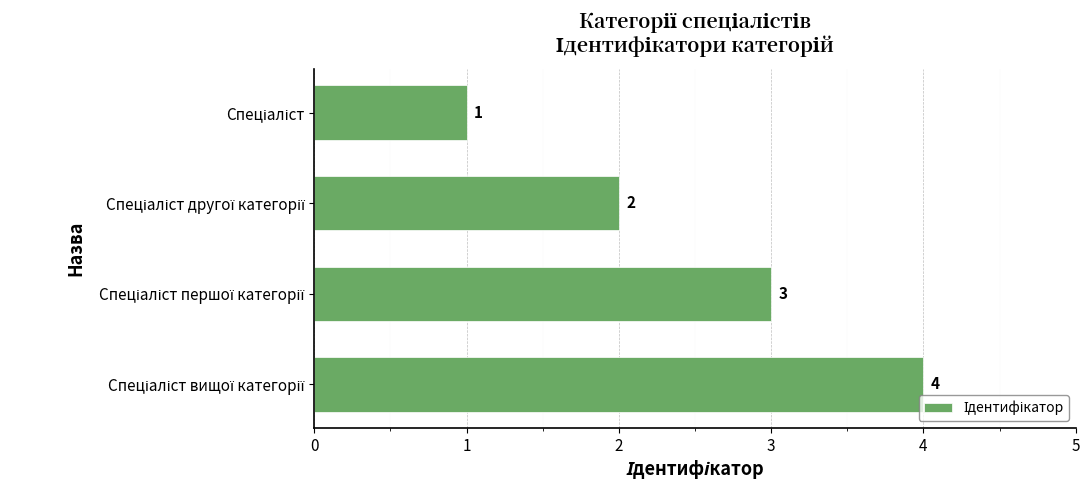

Count the values in the range 2 to 4.

3